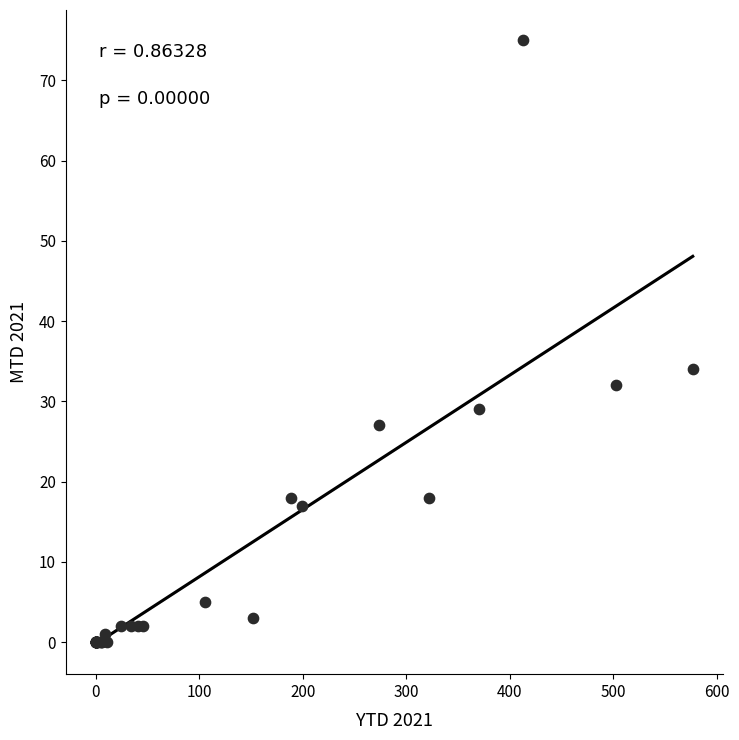

What Y value in the scatter plot is closest to 37?

34